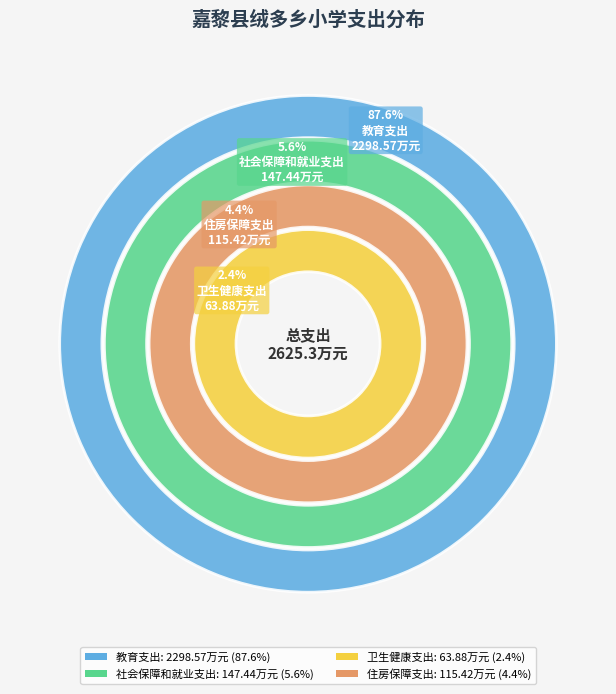

How many slices are in this pie chart?

4